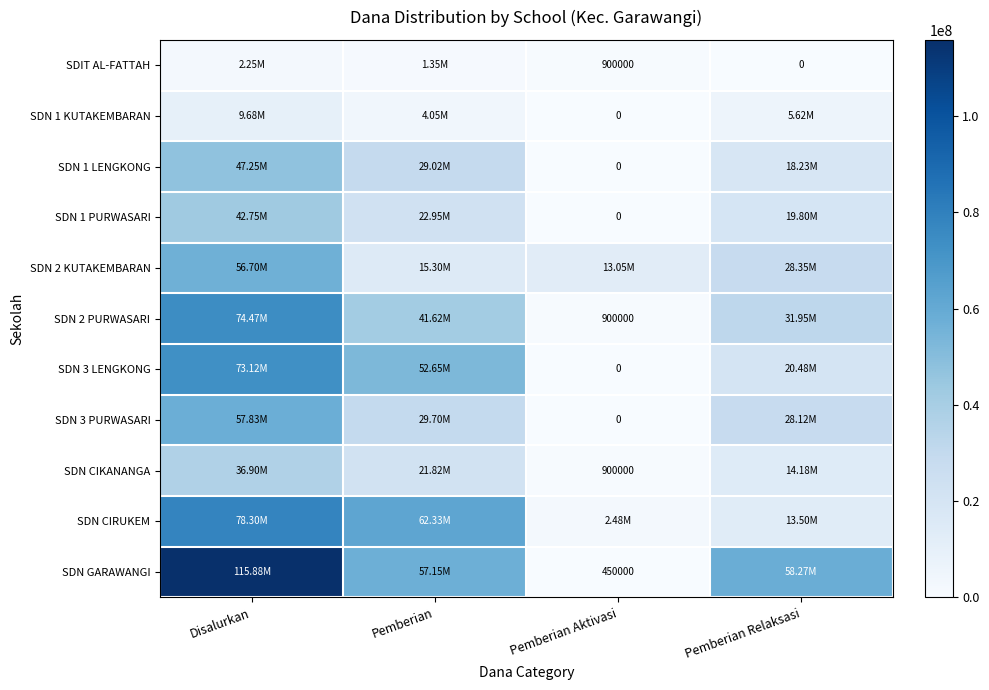

How many positive values does the SDN 1 LENGKONG series have?

3